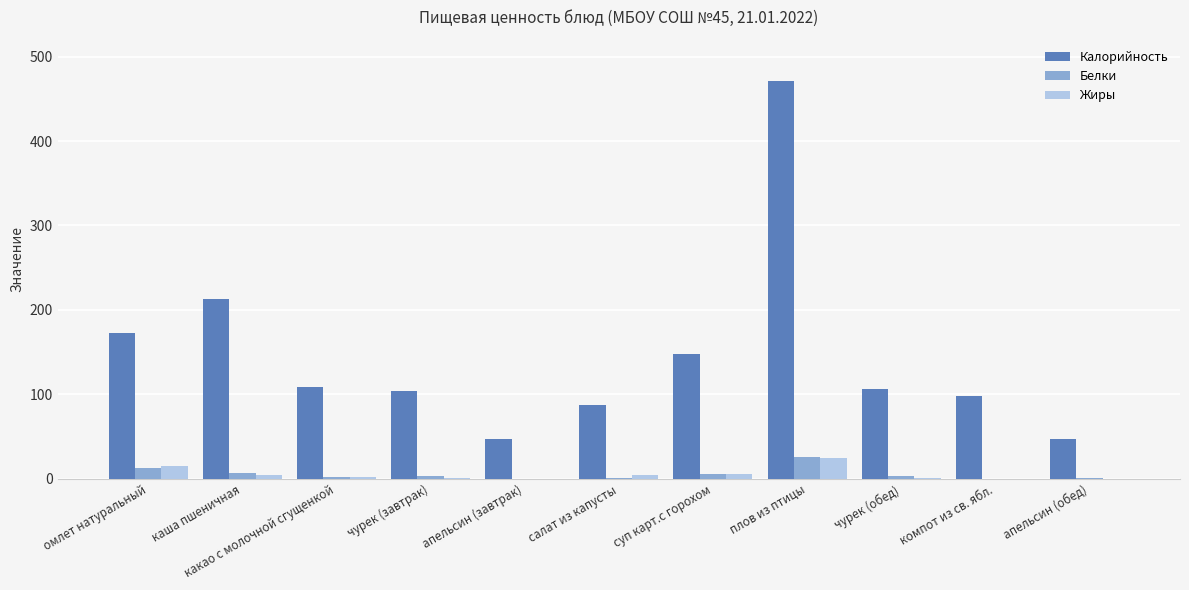

What is the highest value of the Белки series?

25.4